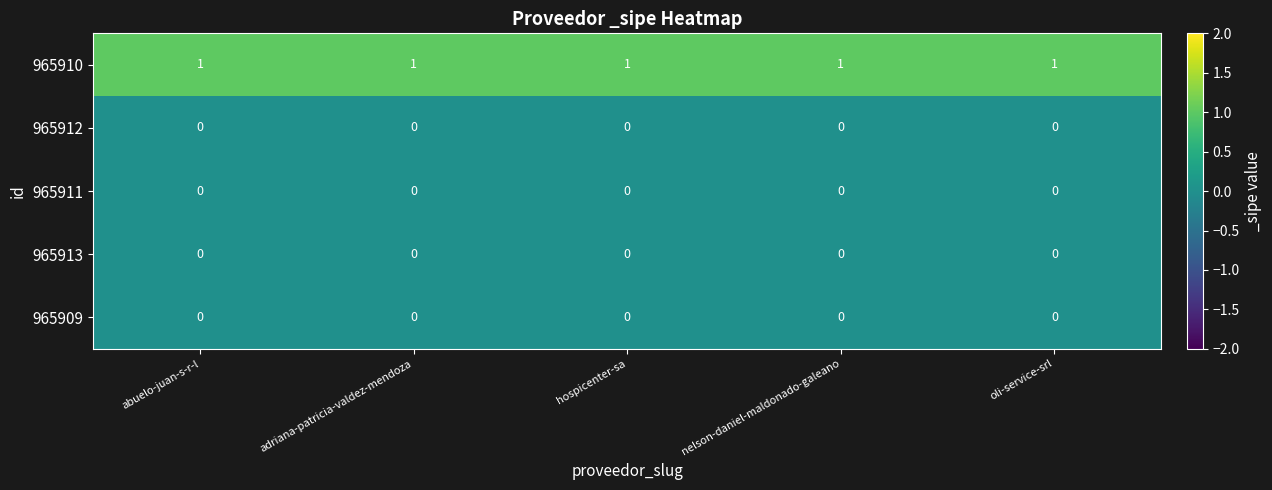

The 965913 series shows 0 at oli-service-srl. True or false?

True